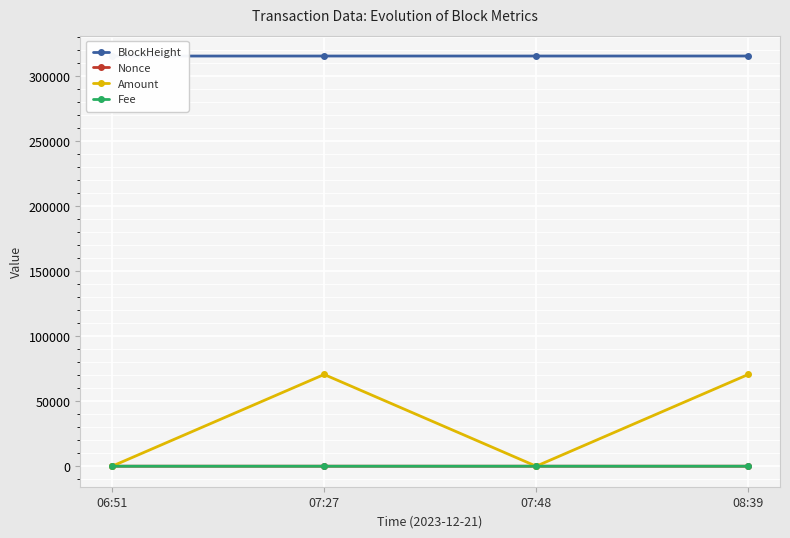

What is the maximum value for BlockHeight?

315507.0